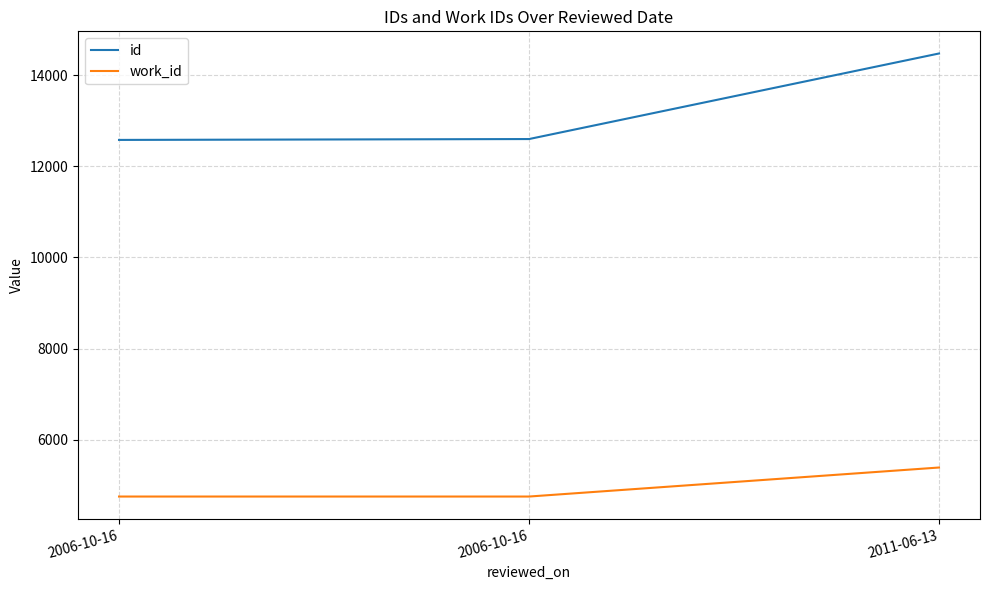

What is the sum of all id values?

39656